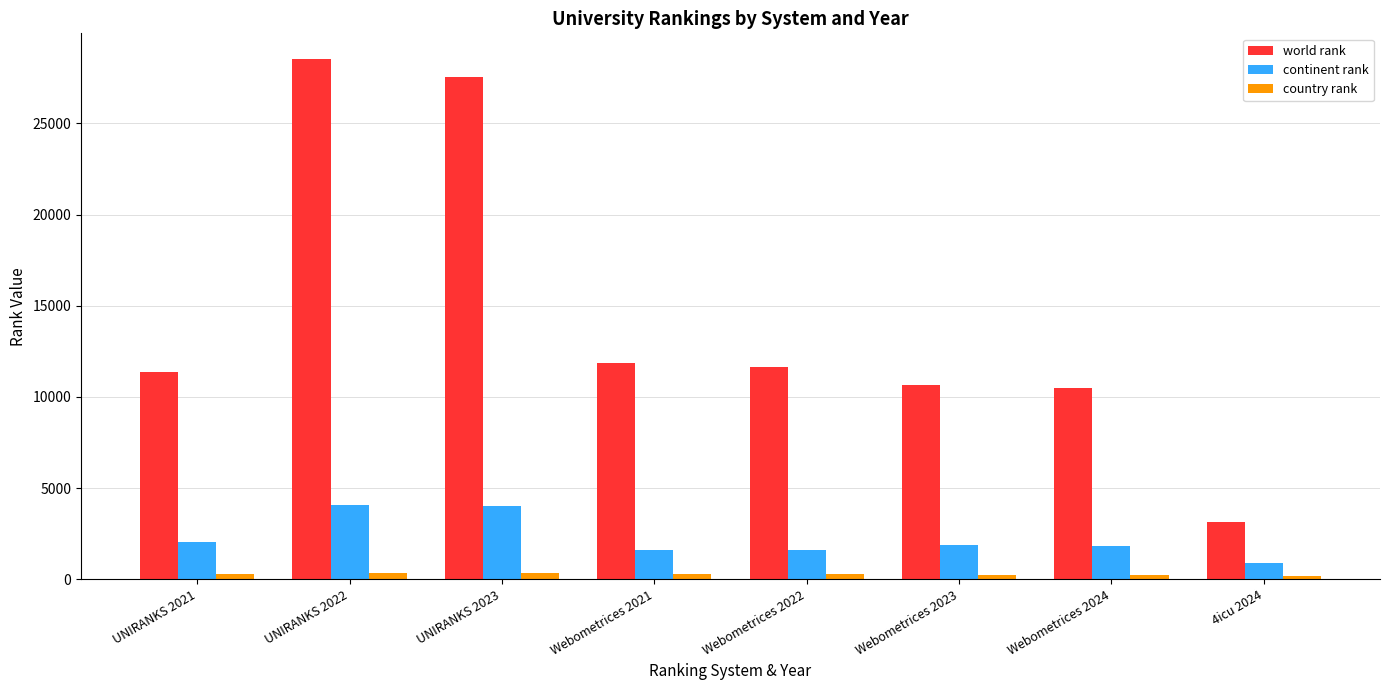

List the series in order of their peak value, highest first.

world rank, continent rank, country rank